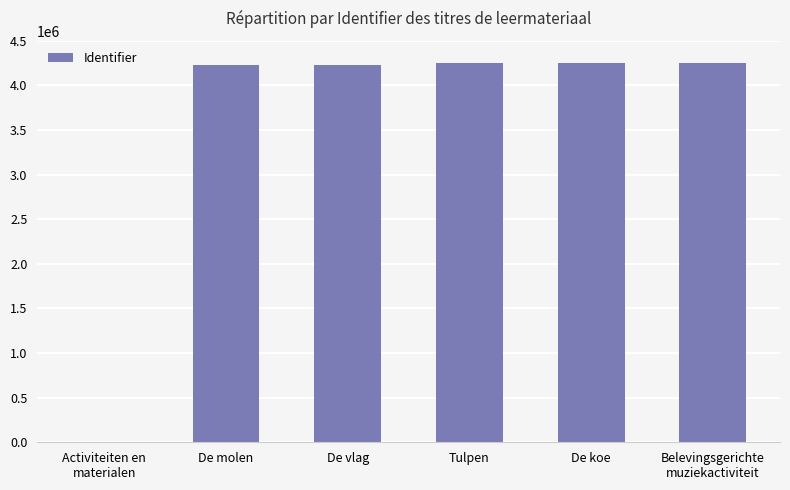

What is the greatest value displayed?

4245639